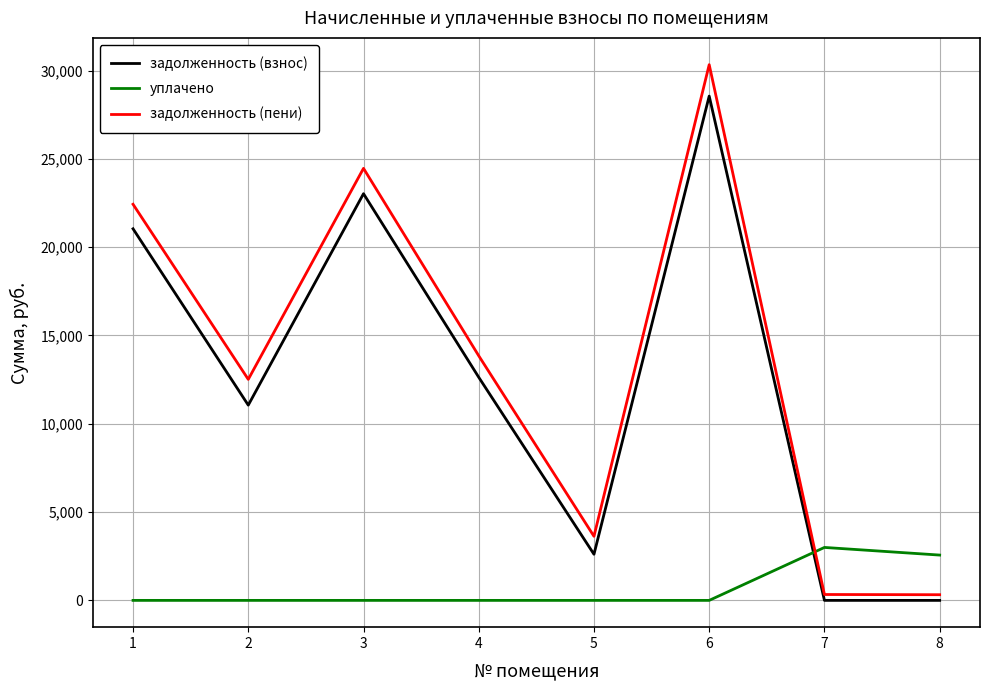

How many values in the уплачено series exceed 0?

2